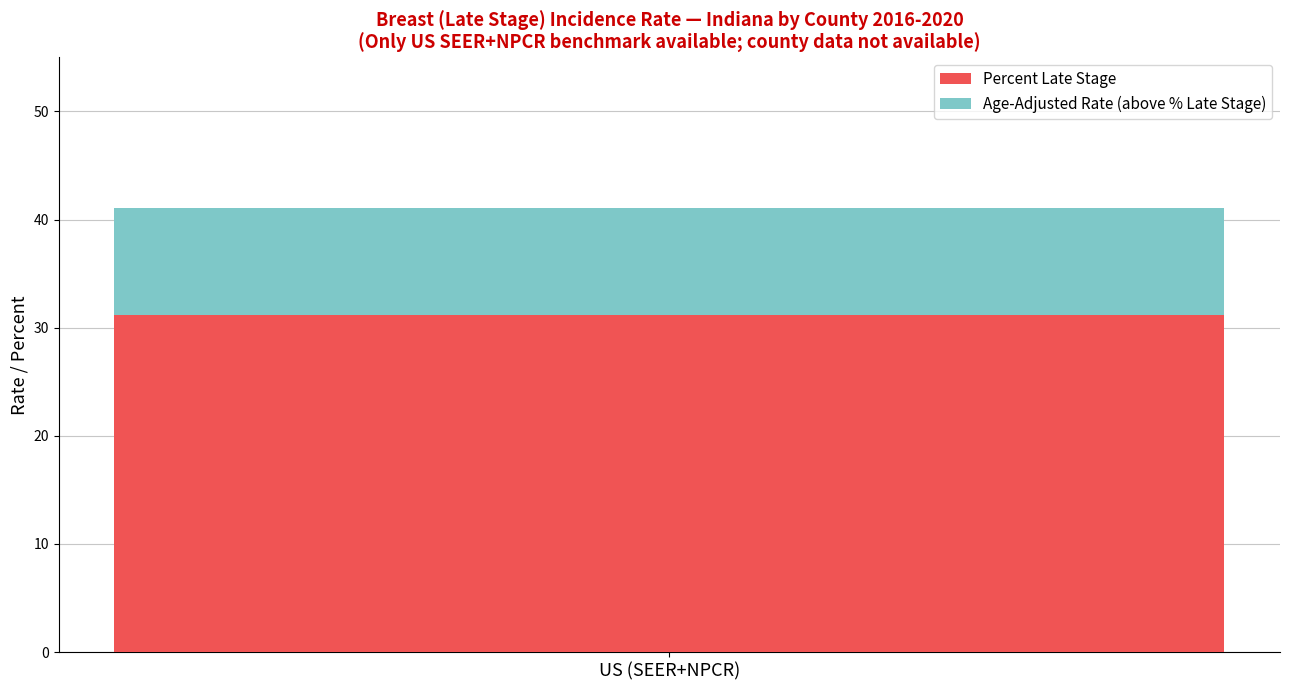

Rank the categories by Percent Late Stage value from highest to lowest.

US (SEER+NPCR)